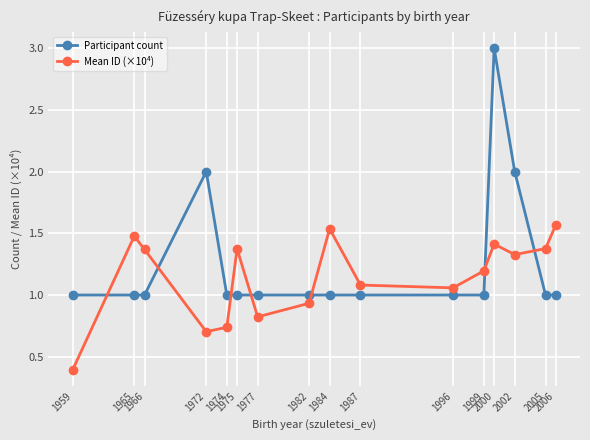

Which series changed the most between 1987 and 2006?

Mean ID (×10⁴)